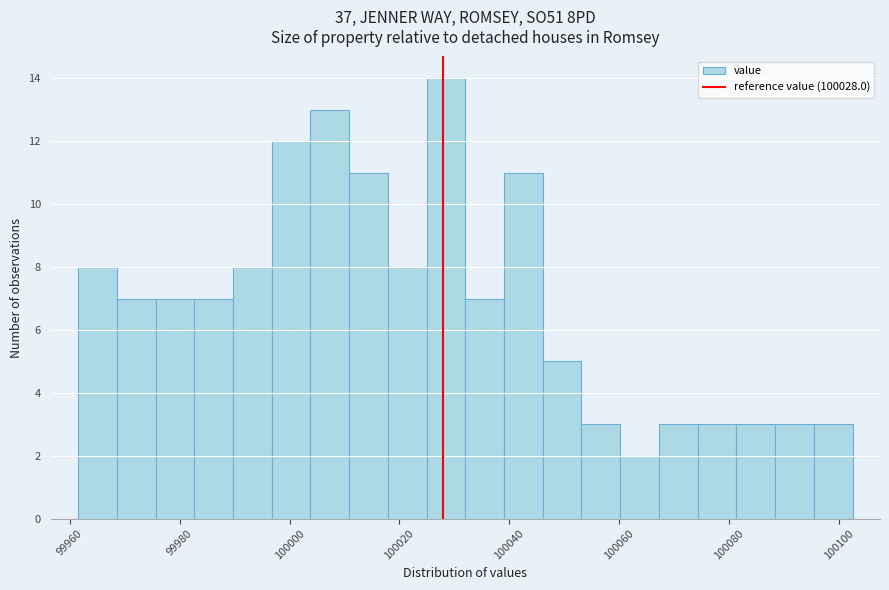

Around what value on the x-axis is the tallest bar? Give the approximate position of its centre, as read against the axis.

100028